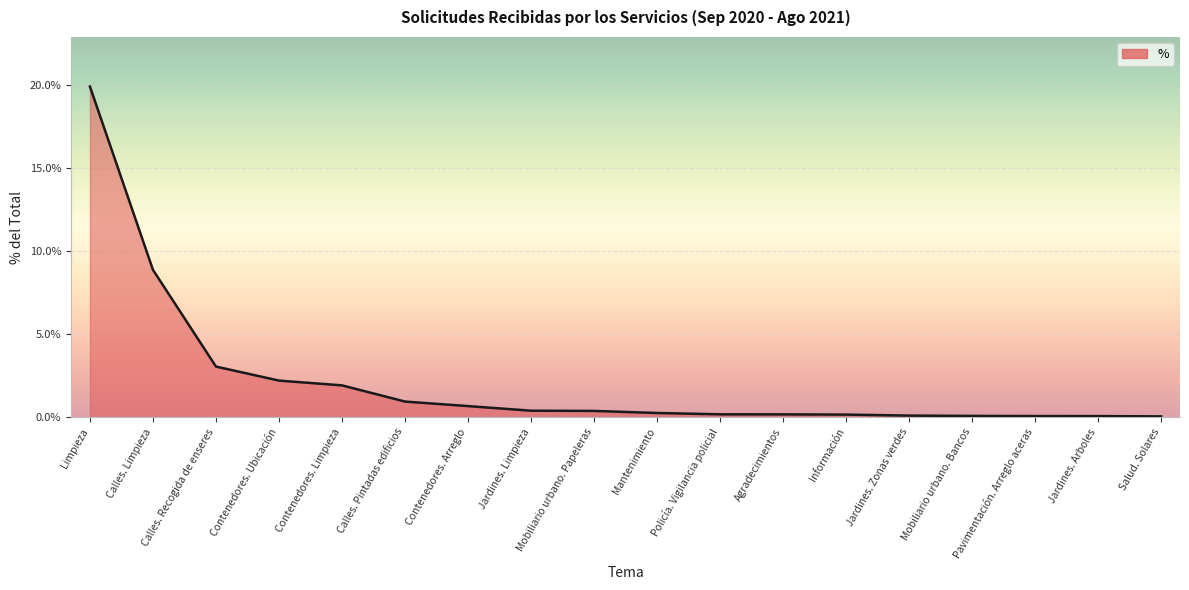

The chart shows a value of 0.0 at Contenedores. Ubicación. True or false?

False